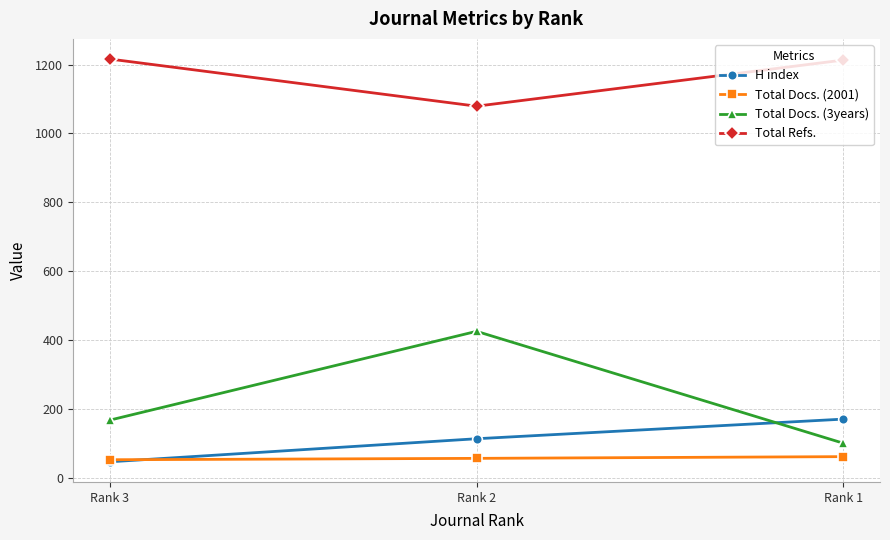

Rank the series at Rank 2 from lowest to highest value.

Total Docs. (2001), H index, Total Docs. (3years), Total Refs.